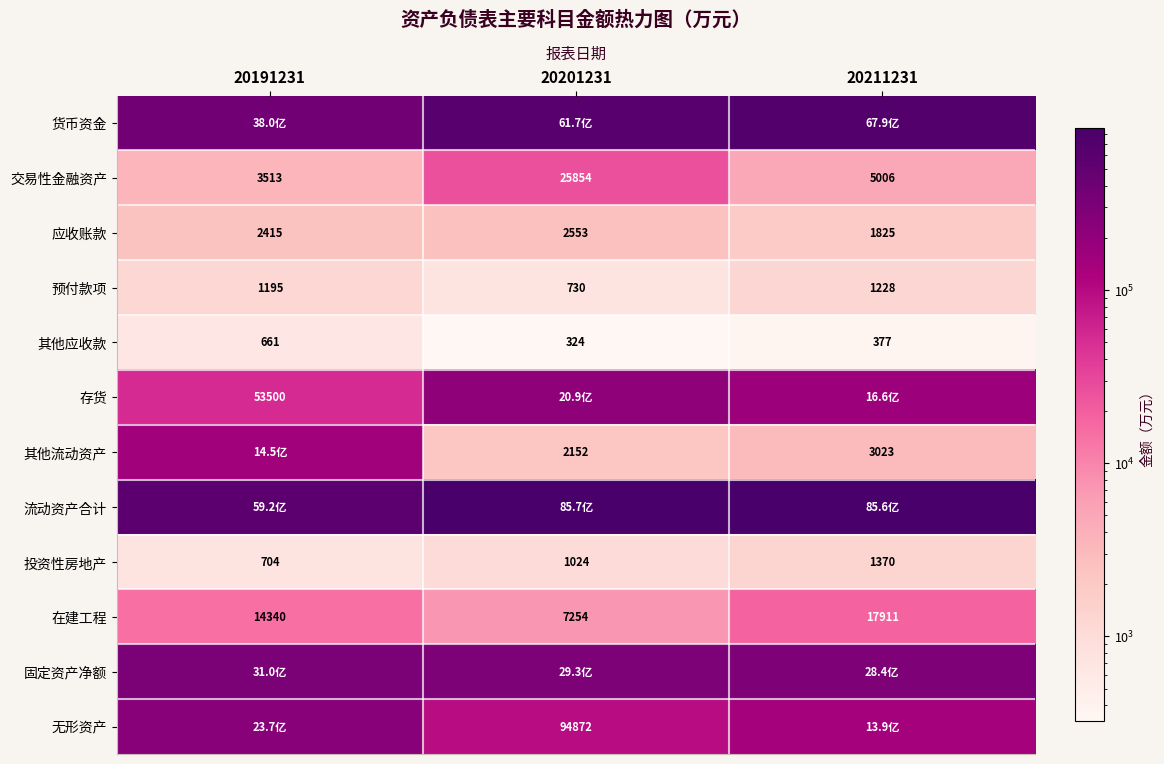

Is the value of 其他应收款 at 20211231 greater than the value of 预付款项 at 20201231?

No